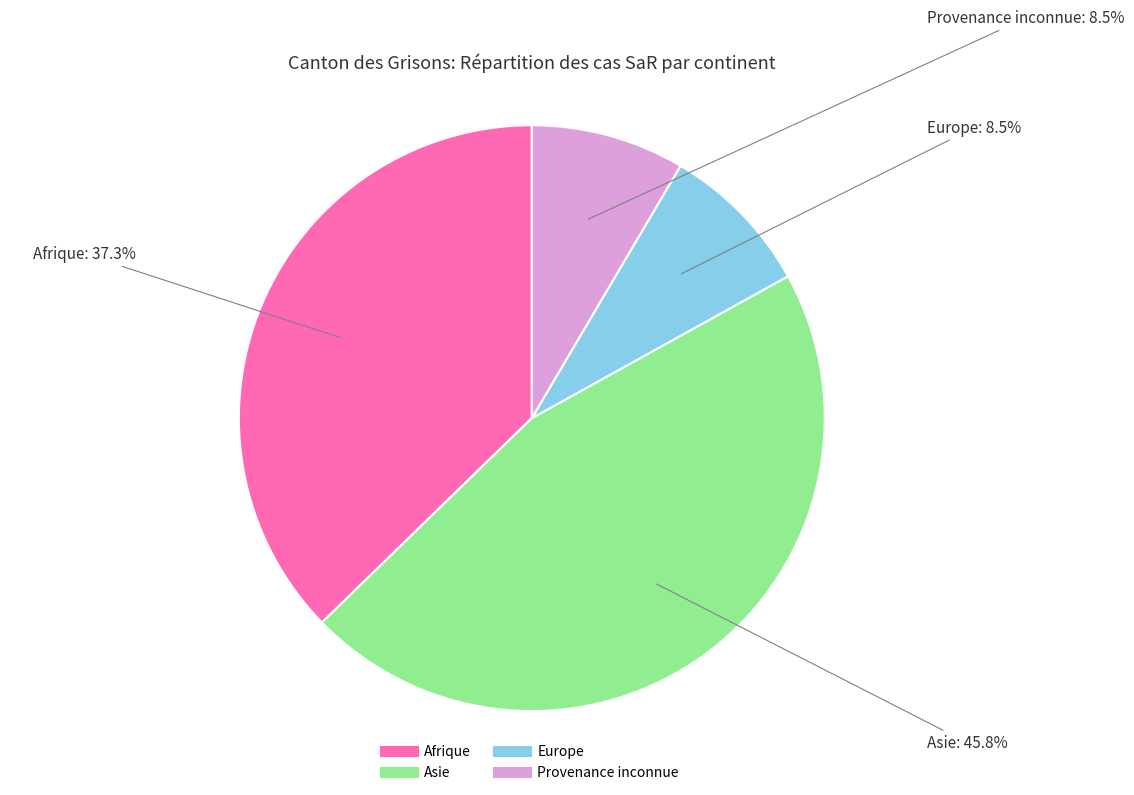

How much of the chart is everything except Afrique?

62.7%